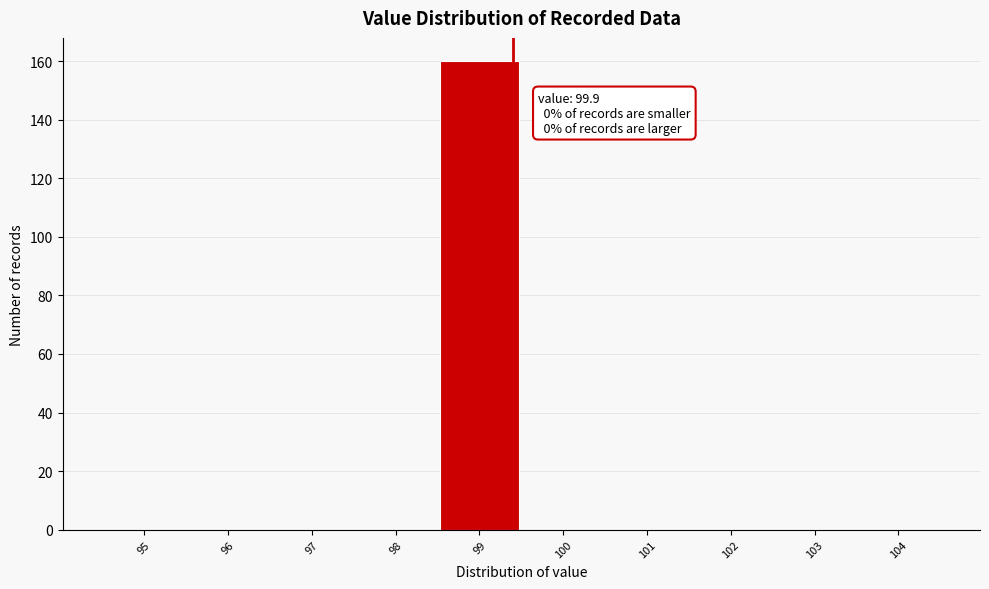

Reading right to left, extract all data points from this chart.

104=0	103=0	102=0	101=0	100=0	99=160	98=0	97=0	96=0	95=0